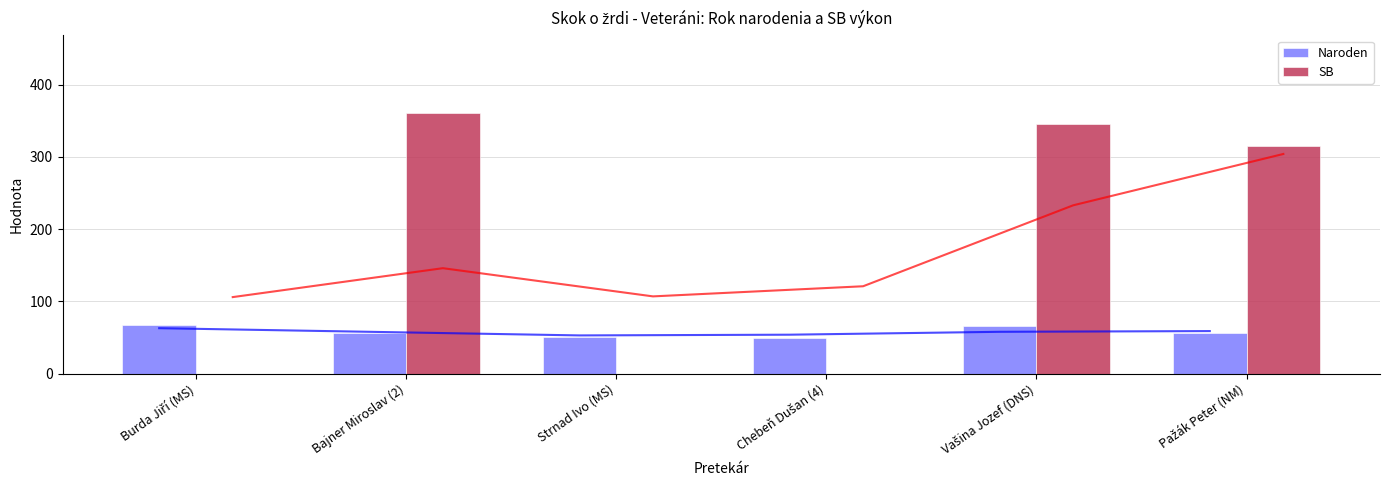

Which series has the largest total across all categories?

SB